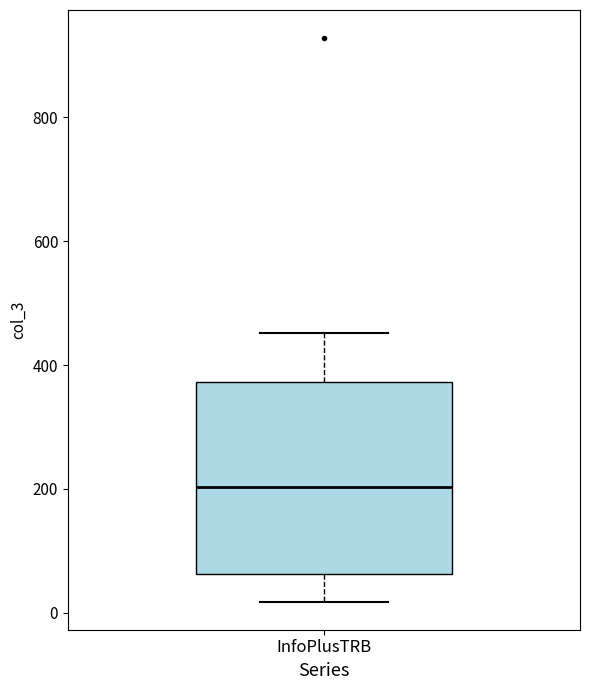

Read this box plot against the y-axis: the position of the median line, the range covered by the box, and the ends of both whiskers. The values are not printed on the chart, so give them approximately, as read against the axis.

median 200, box 60 to 380, whiskers 20 to 460